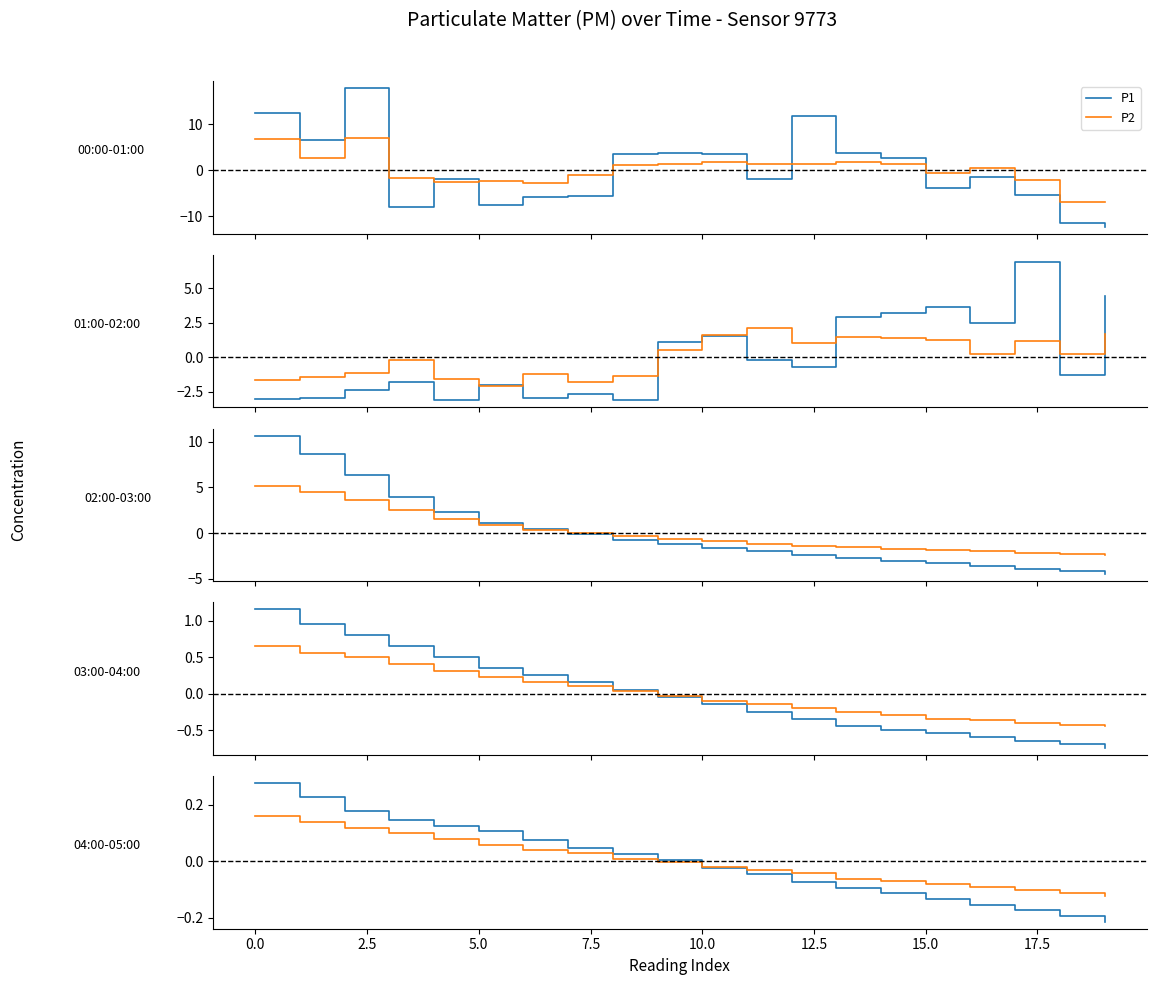

How many values in the P1 series are below 0?

10